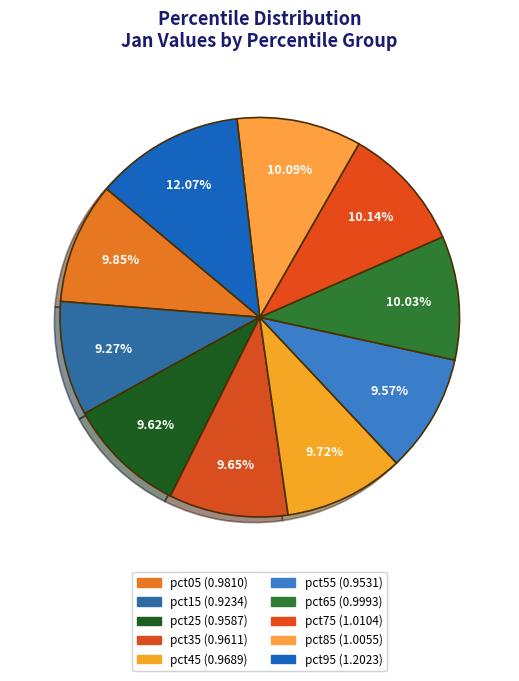

To the nearest percent, what is the difference between the largest and smallest slice percentages?

3%